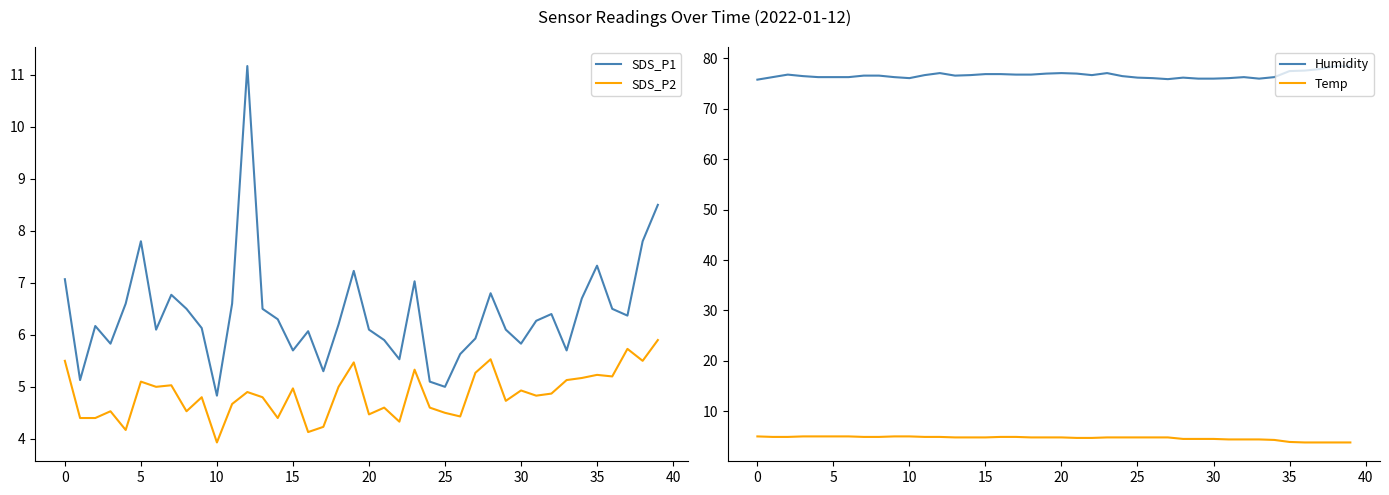

True or false: SDS_P2 and SDS_P1 cross at least once.

False